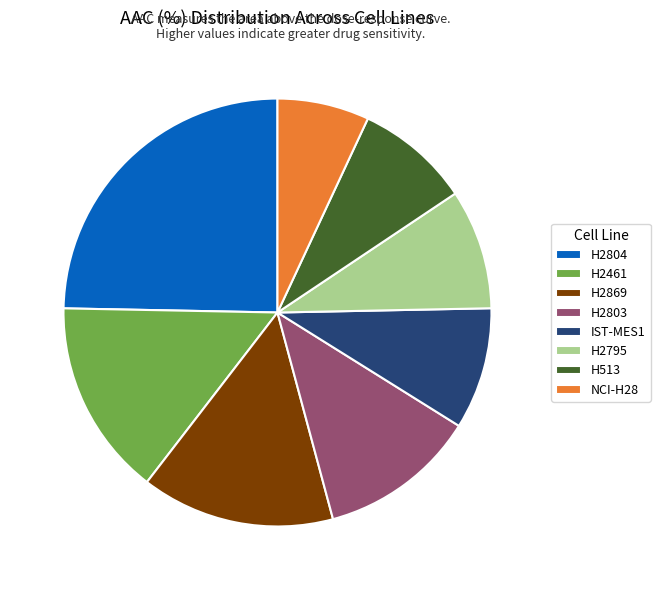

How many segments does this pie chart have?

8